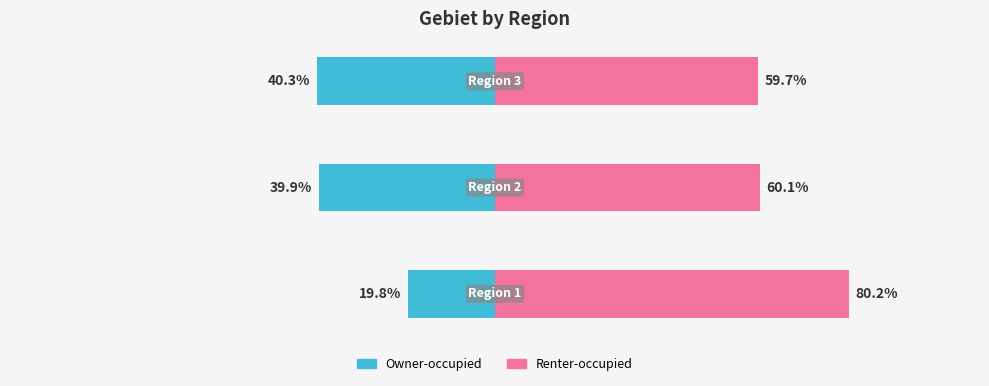

Reading left to right, what are all the values shown in this chart?

Region share (left): -19.8	-39.9	-40.3
Region share (right): 80.2	60.1	59.7